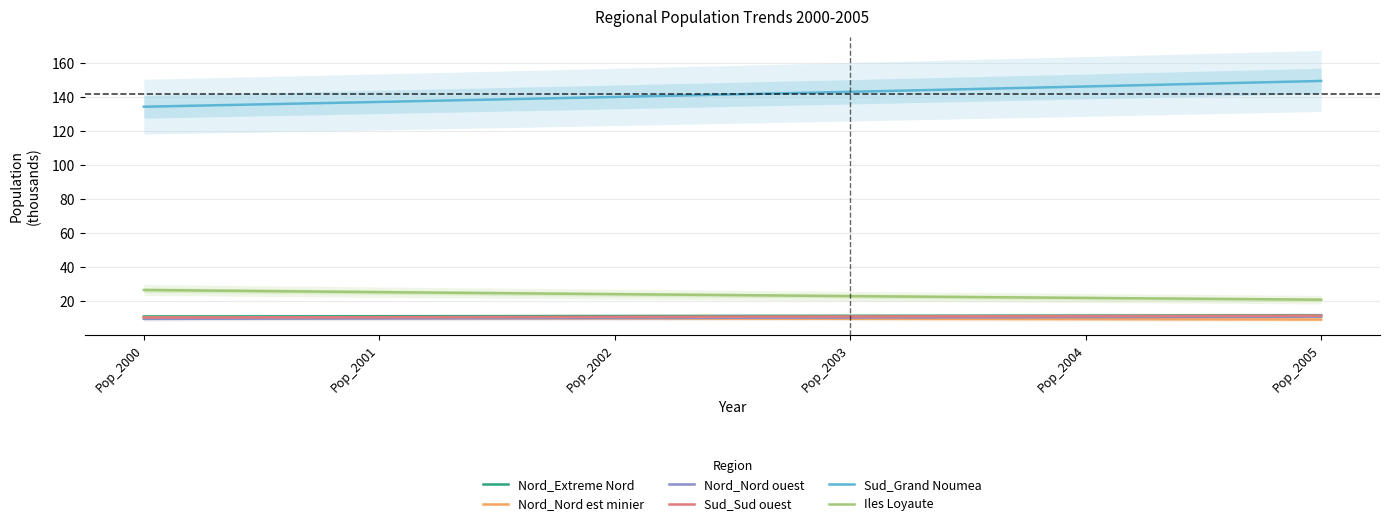

At Pop_2005, list the series in order from largest to smallest.

Sud_Grand Noumea, Iles Loyaute, Nord_Extreme Nord, Sud_Sud ouest, Nord_Nord ouest, Nord_Nord est minier